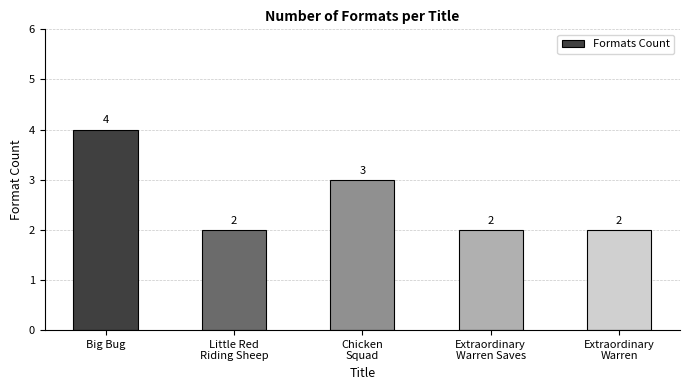

Does the chart contain stacked bars?

No